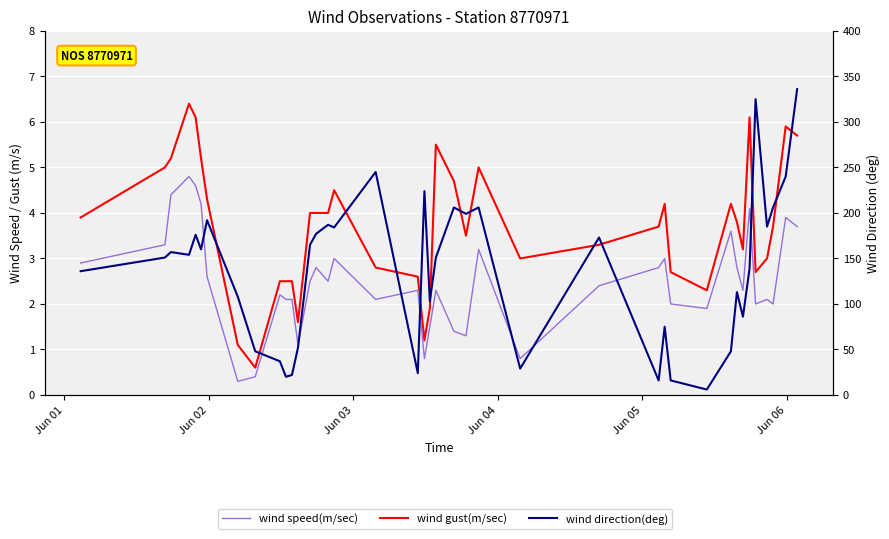

What is the average value of the wind speed(m/sec) series?

2.5